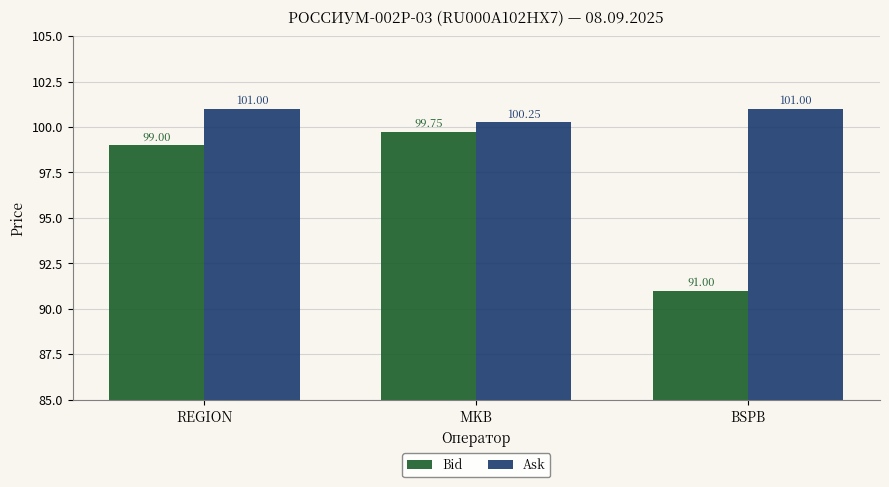

The Ask series shows 101.0 at BSPB. True or false?

True